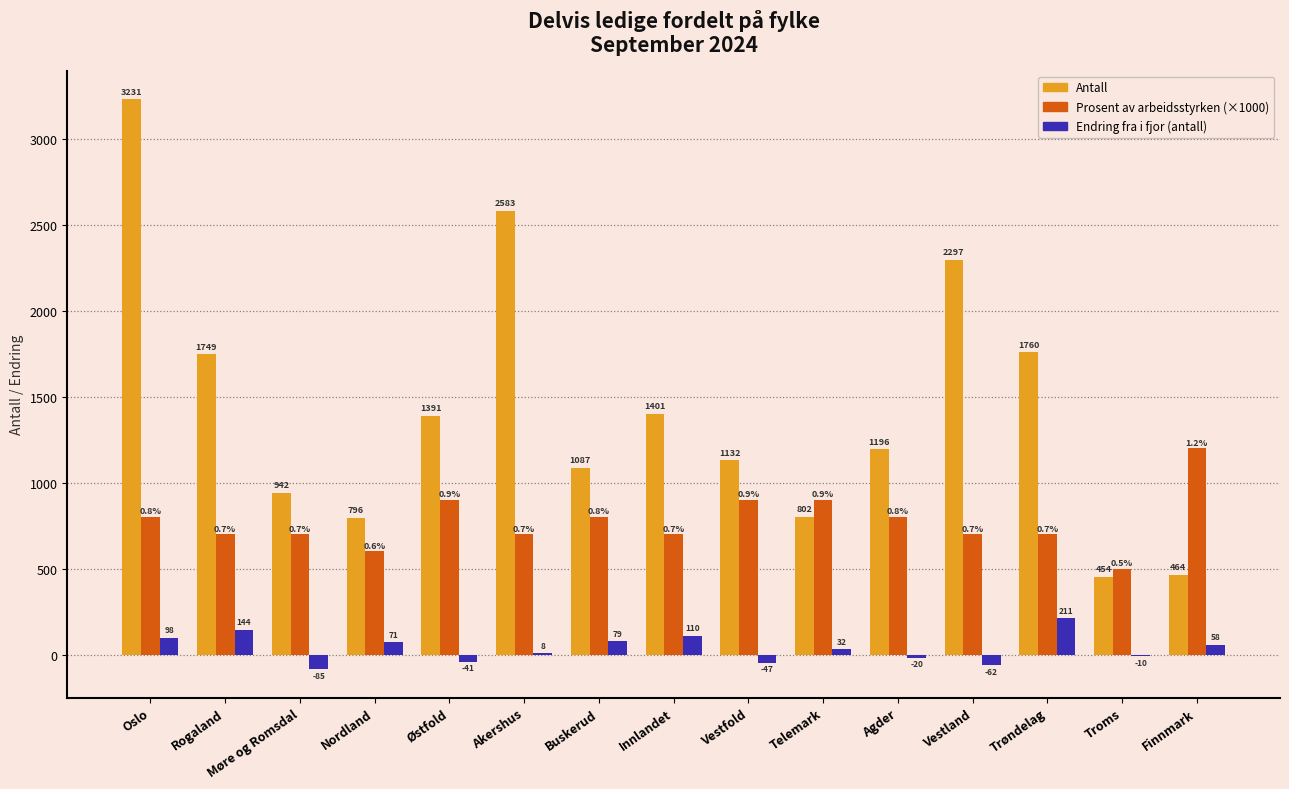

Which series changed the most between Nordland and Buskerud?

Antall